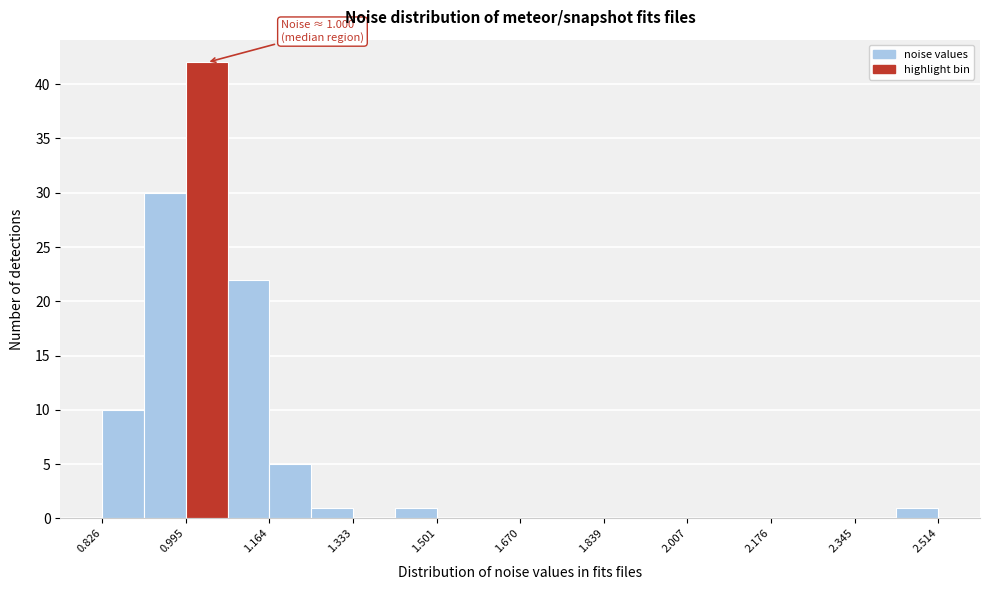

Over which range of the x-axis is the bar tallest?

1.00 to 1.08